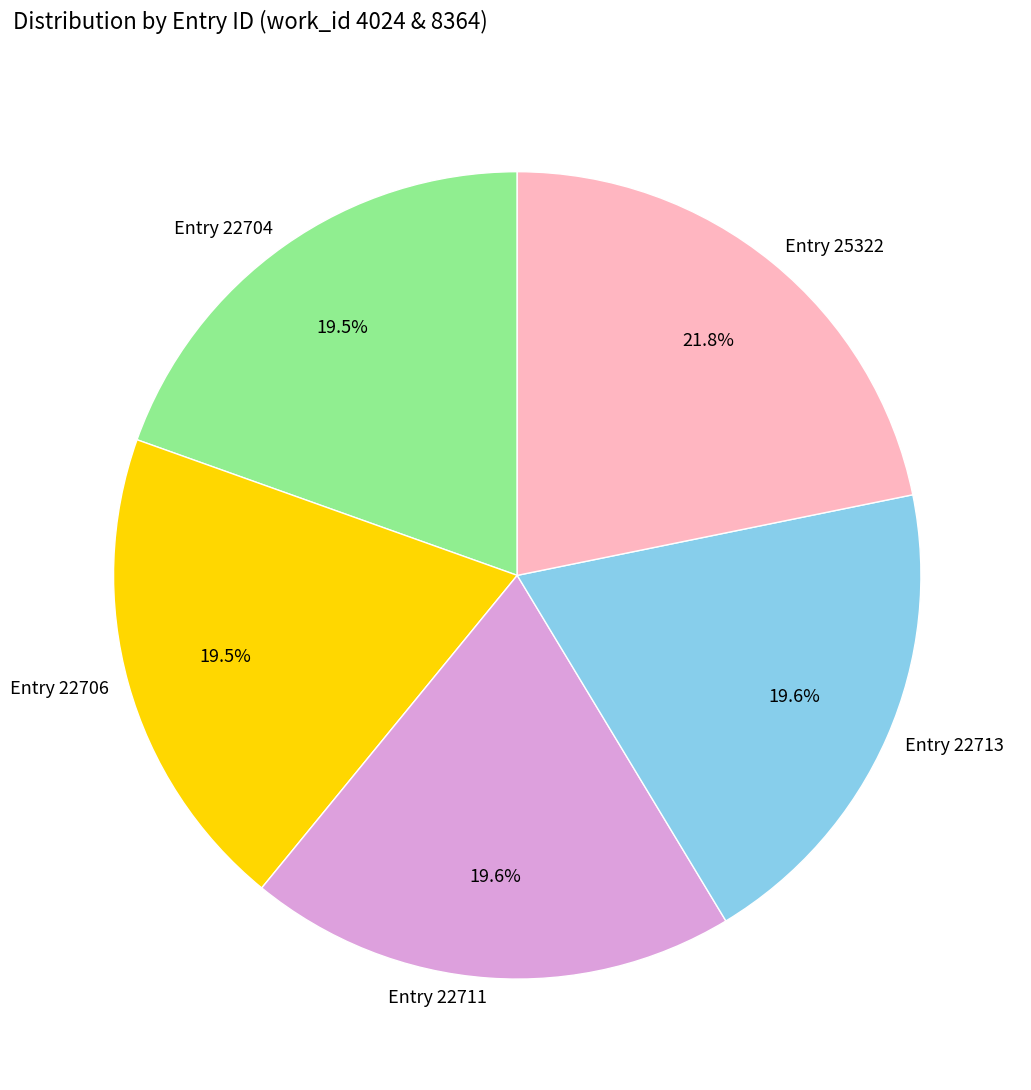

Count the number of slices in the pie.

5